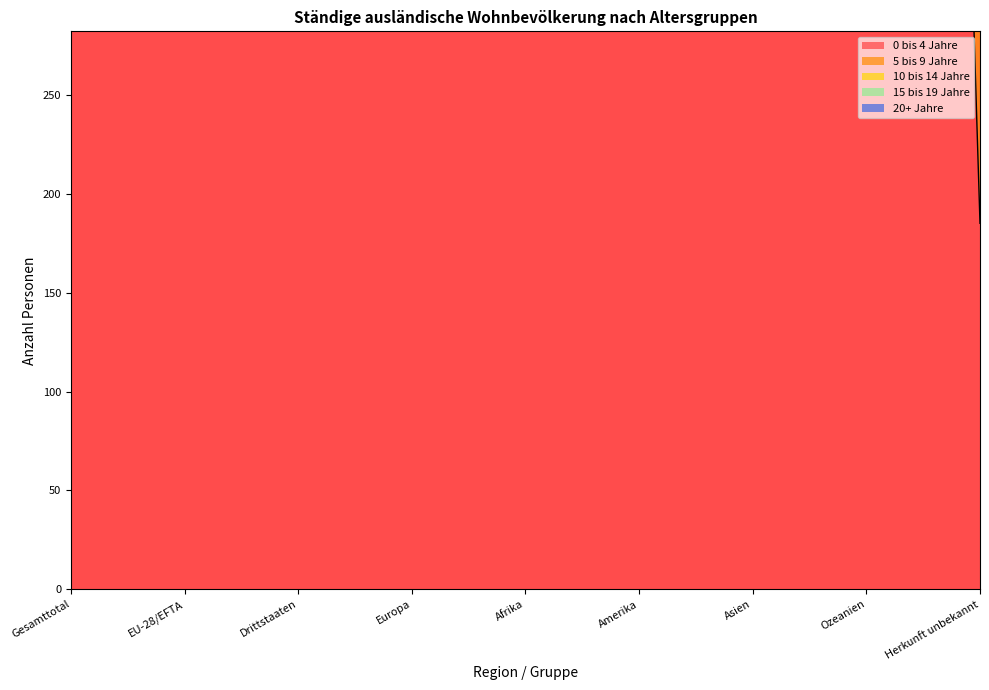

How many interior local valleys does the 5 bis 9 Jahre series have?

2